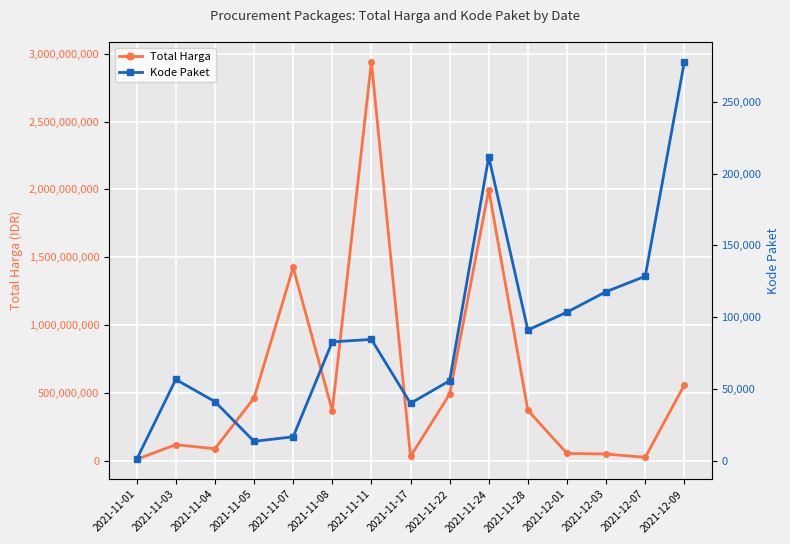

In Kode Paket, how many points are lower than both neighbors (excluding endpoints)?

3